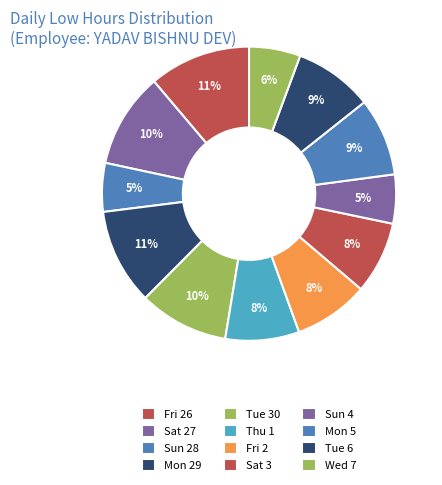

Count the number of slices in the pie.

12